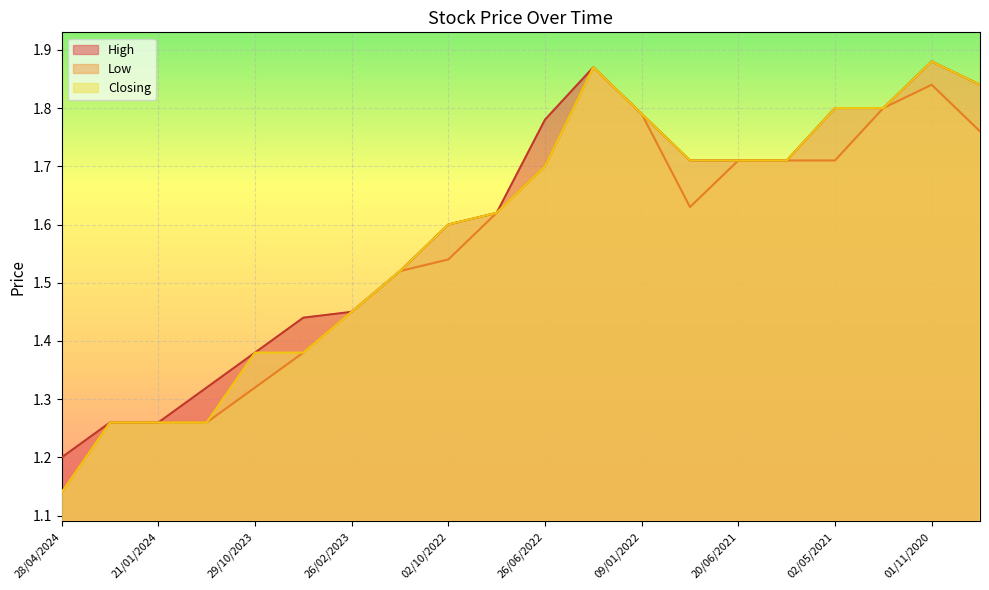

What is the average value of the Closing series?

1.6